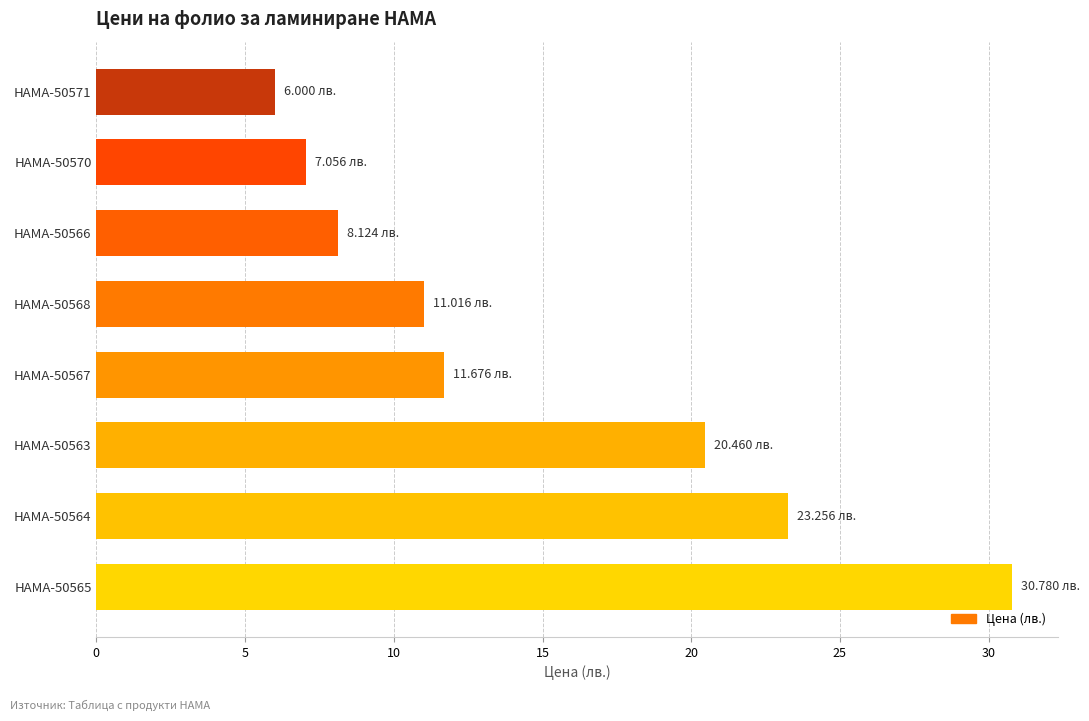

Between HAMA-50563 and HAMA-50565, which is larger?

HAMA-50565